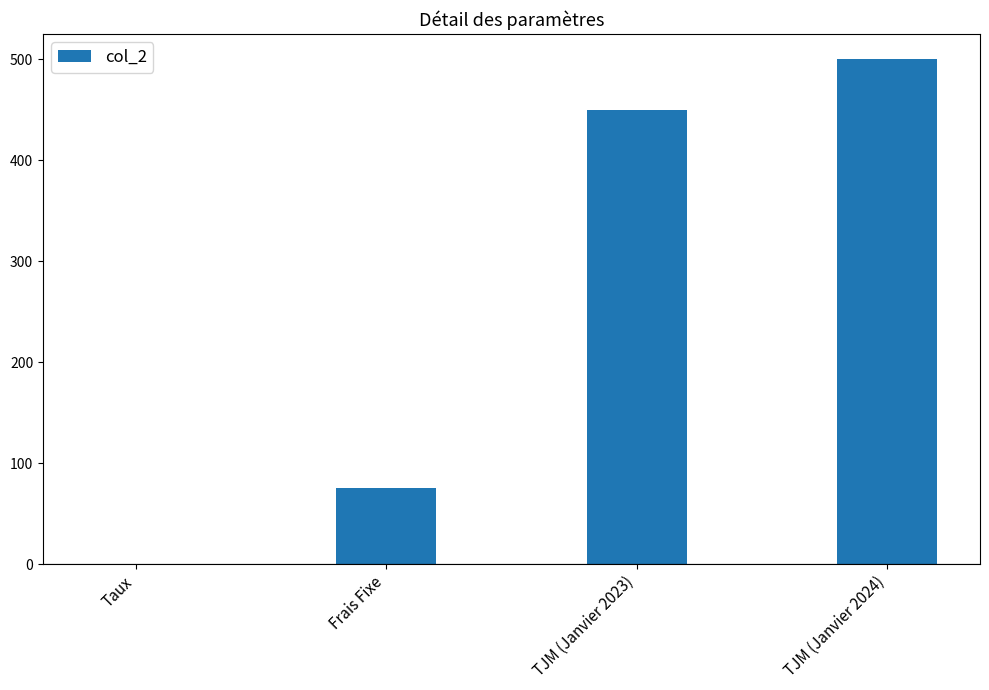

At which label is the value closest to 250?

Frais Fixe